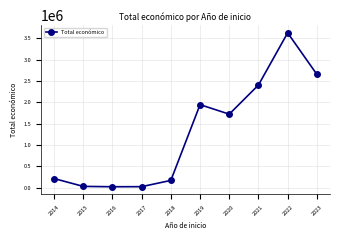

What is the difference between the maximum and second lowest values?

3611279